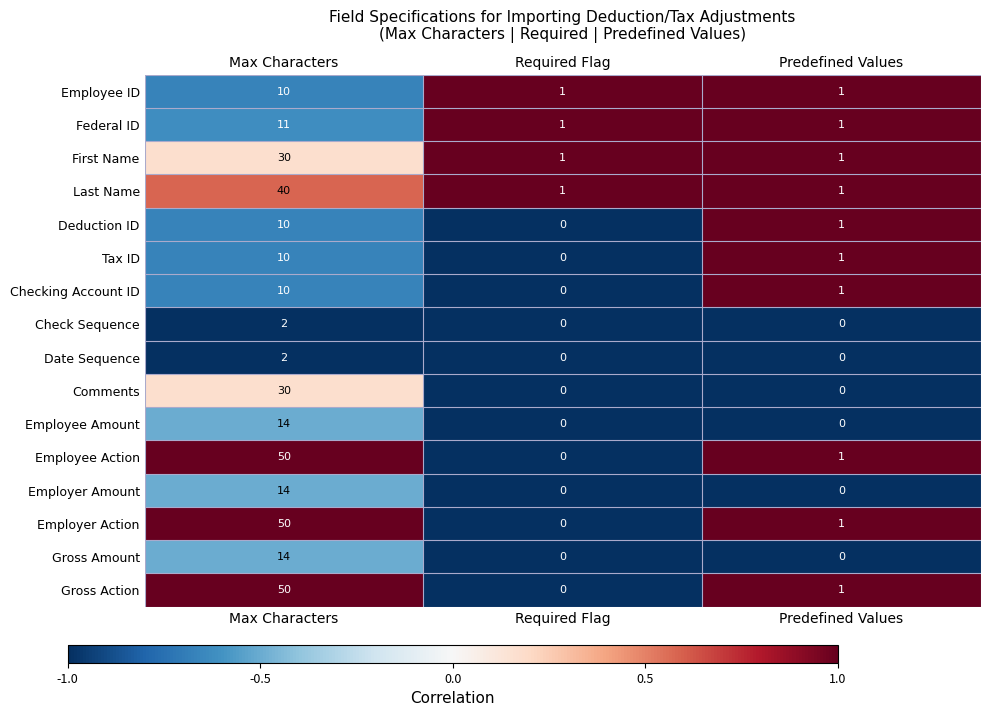

True or false: Tax ID has a value of 18 at Max Characters.

False